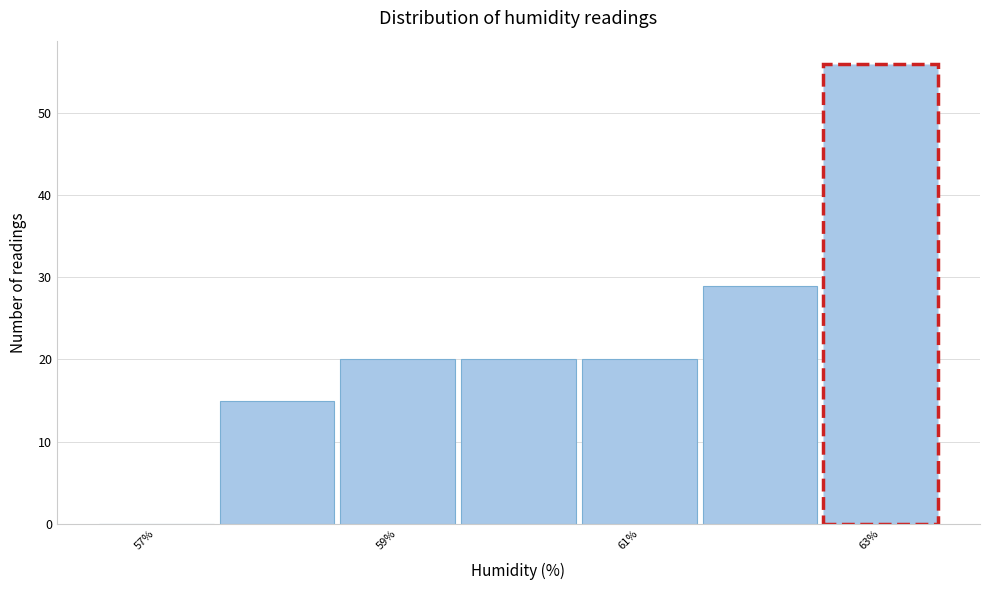

Reading left to right, list every bar in this chart as the range it spans on the x-axis followed by its height. Neither the bar edges nor the heights are printed on the chart, so give them approximately, as read against the axes.

56.5 to 57.5: 0
57.5 to 58.5: 15
58.5 to 59.5: 20
59.5 to 60.5: 20
60.5 to 61.5: 20
61.5 to 62.5: 29
62.5 to 63.5: 56